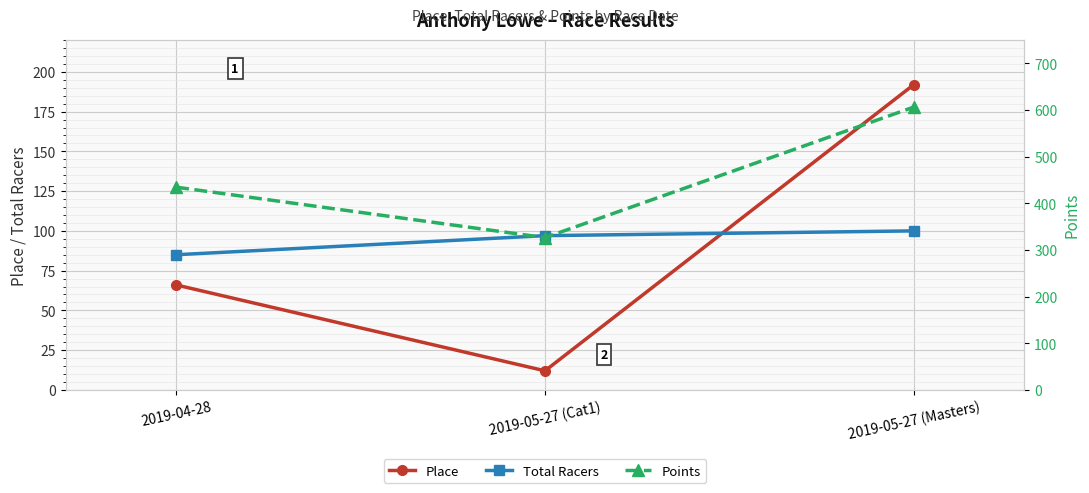

Reading right to left, list all the values displayed in this chart.

Place: 2019-05-27 (Masters)=192.0	2019-05-27 (Cat1)=12.0	2019-04-28=66.0
Total Racers: 2019-05-27 (Masters)=100.0	2019-05-27 (Cat1)=97.0	2019-04-28=85.0
Points: 2019-05-27 (Masters)=606.4	2019-05-27 (Cat1)=326.5	2019-04-28=434.6